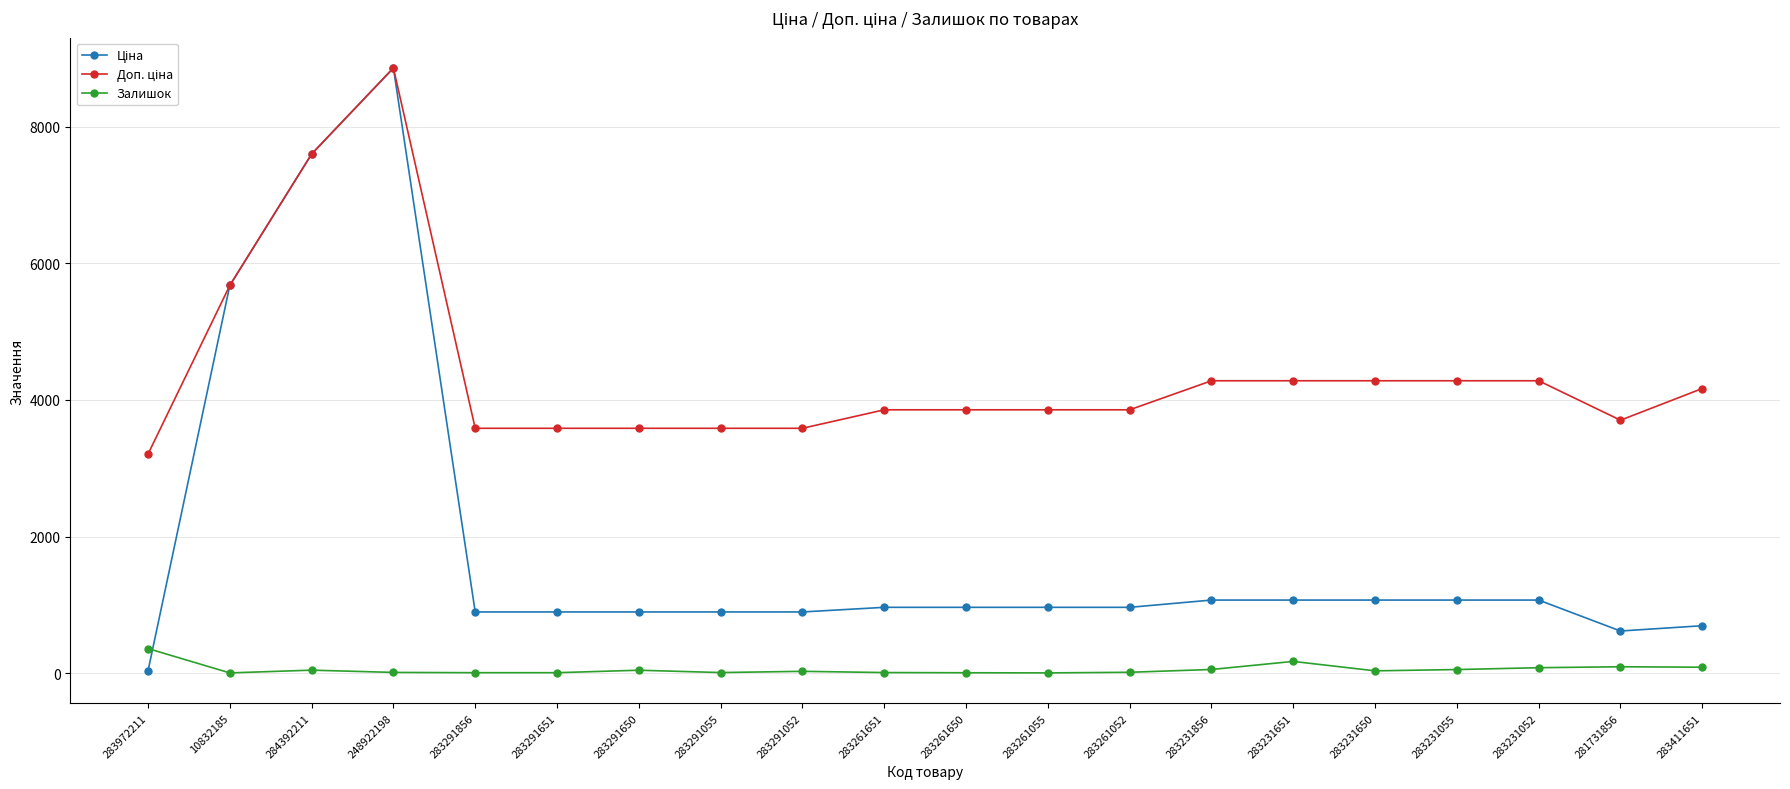

The Залишок series shows 9.0 at 283261651. True or false?

True